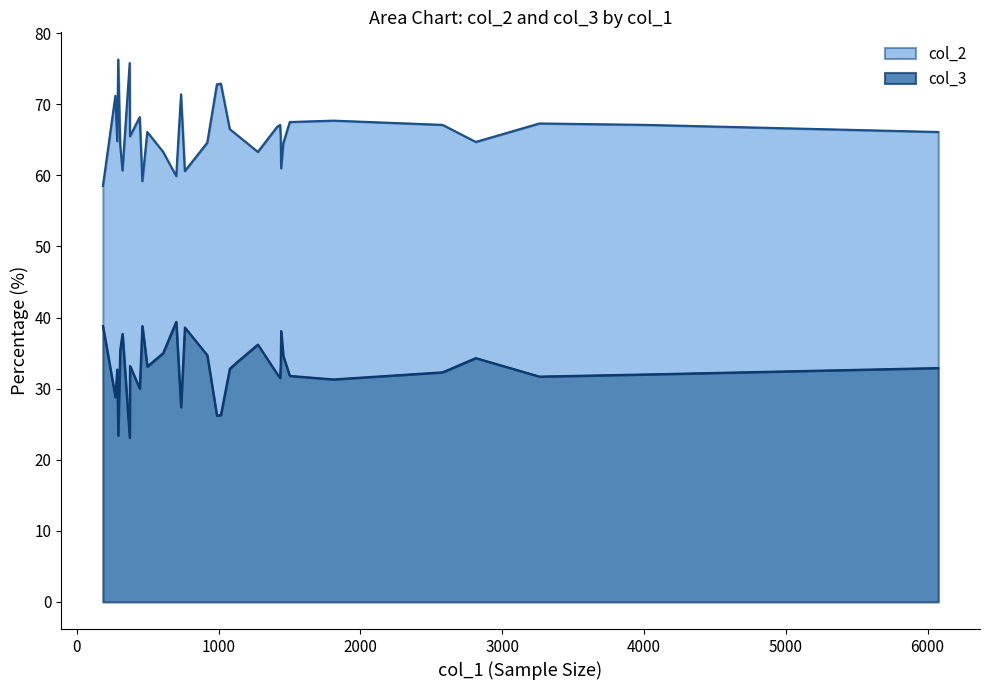

How many categories are shown in the chart?

33